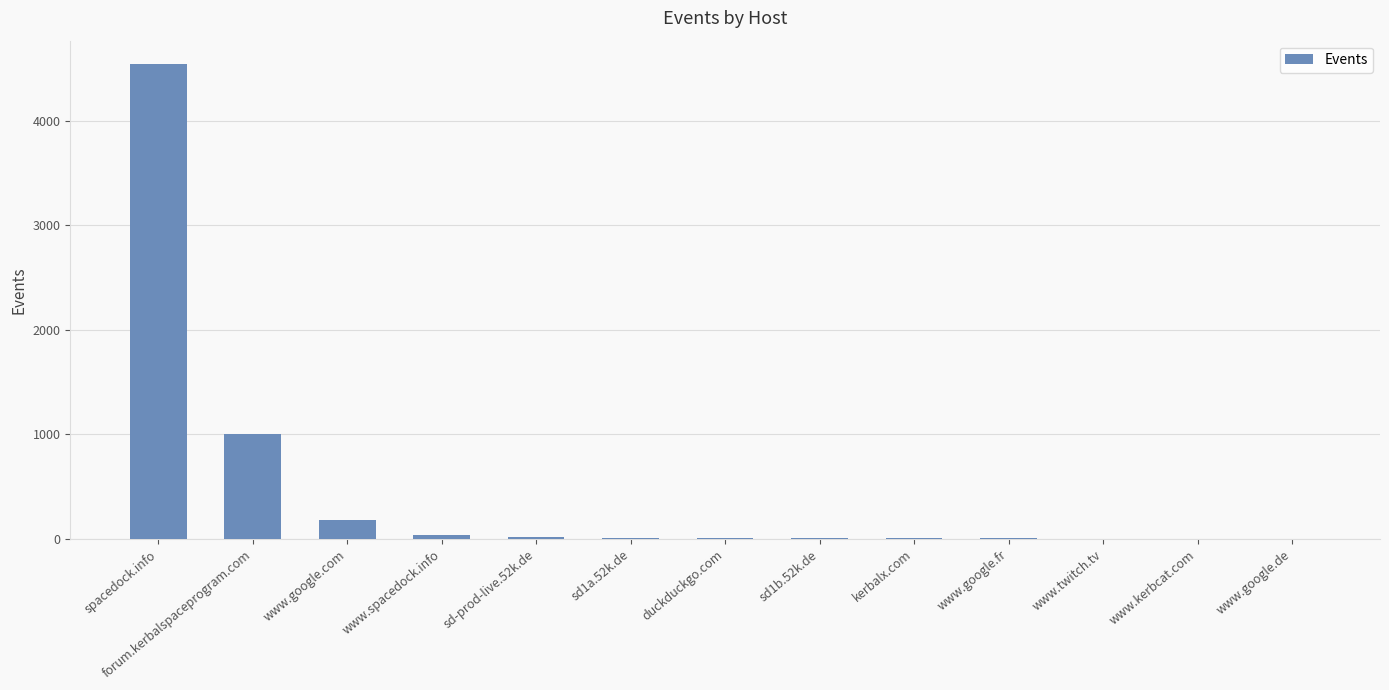

What is the sum of the values at sd1b.52k.de and sd-prod-live.52k.de?

32